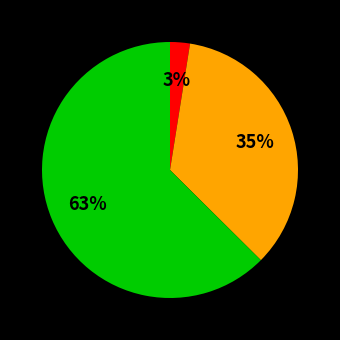

Does any single category account for the majority?

Yes